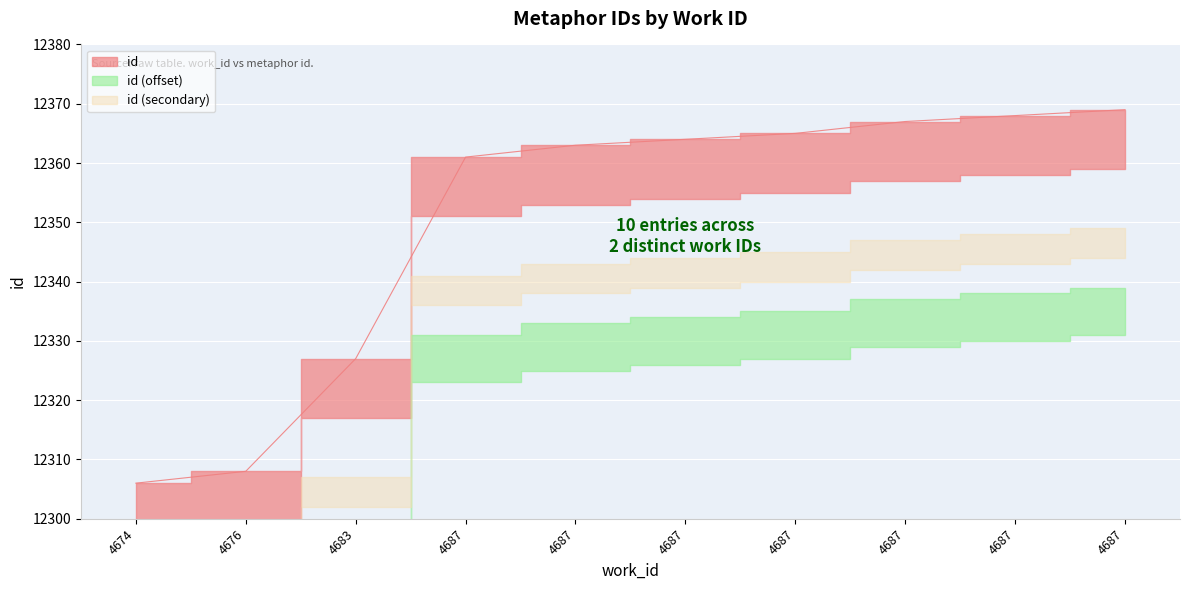

How many data points are above 12364?

4